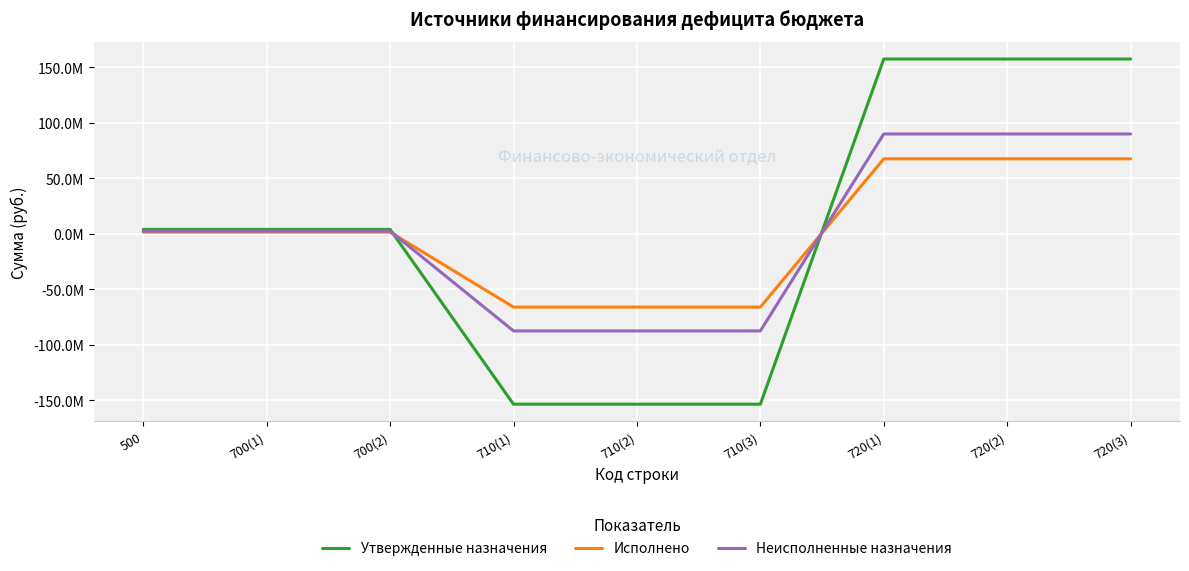

What are all the series names shown in the legend?

Утвержденные назначения, Исполнено, Неисполненные назначения